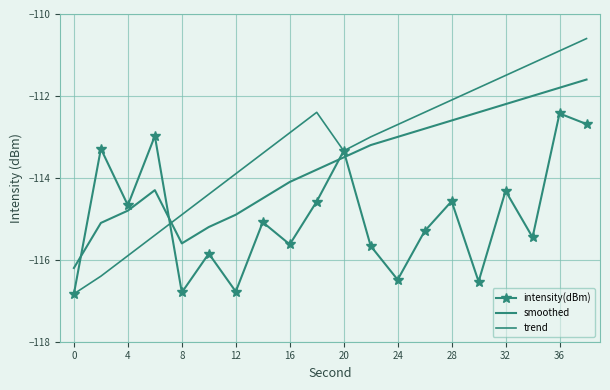

Which series ends up on top after the final intersection of intensity(dBm) and smoothed?

smoothed